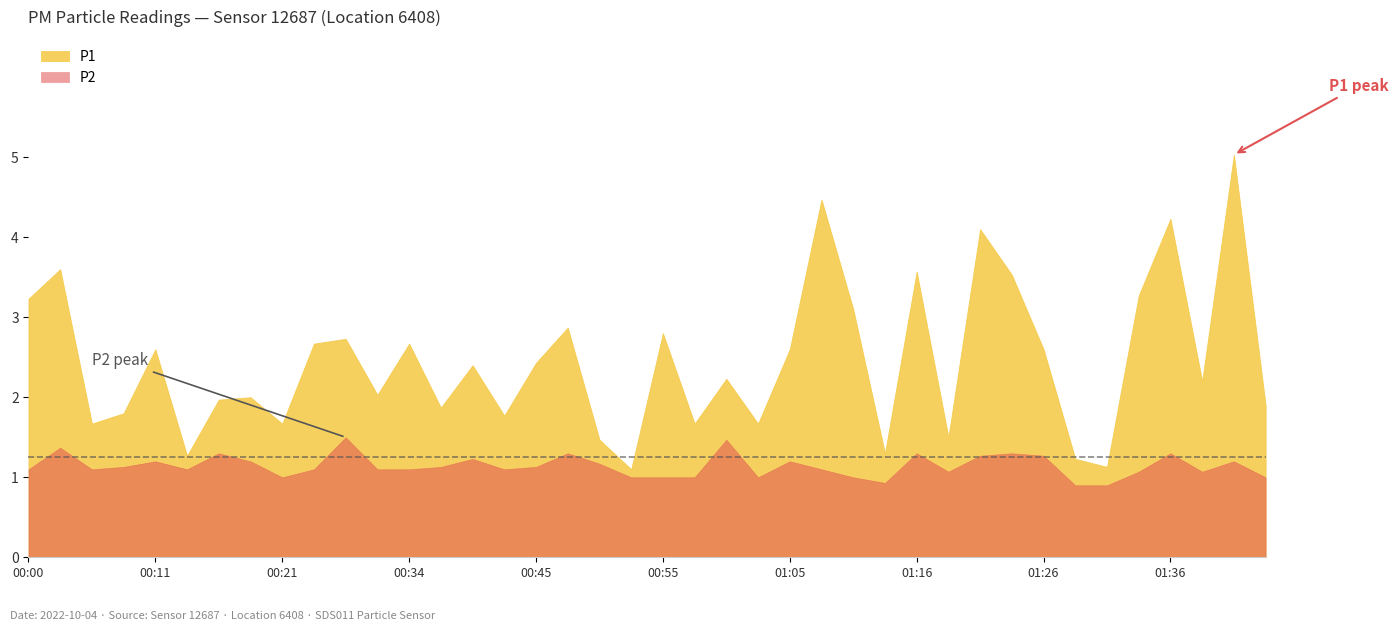

What is the average value of the P2 series?

1.1